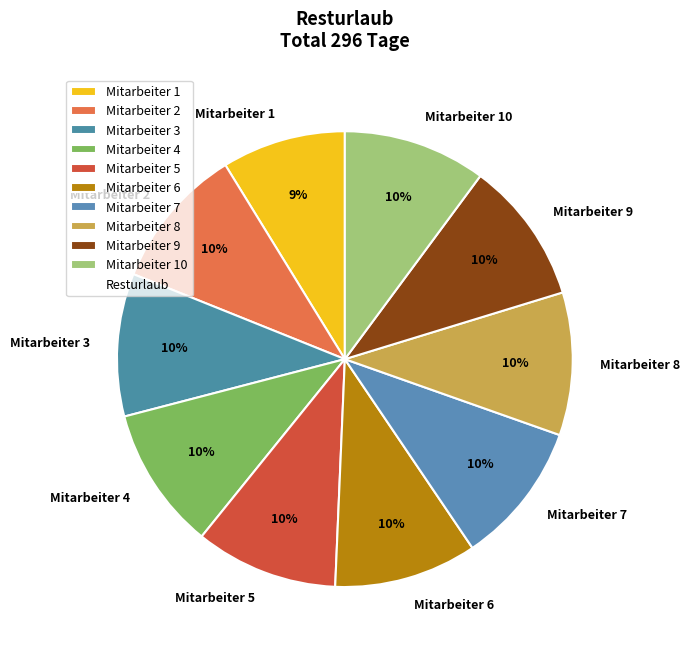

The Mitarbeiter 4 slice represents 4% of the pie. True or false?

False